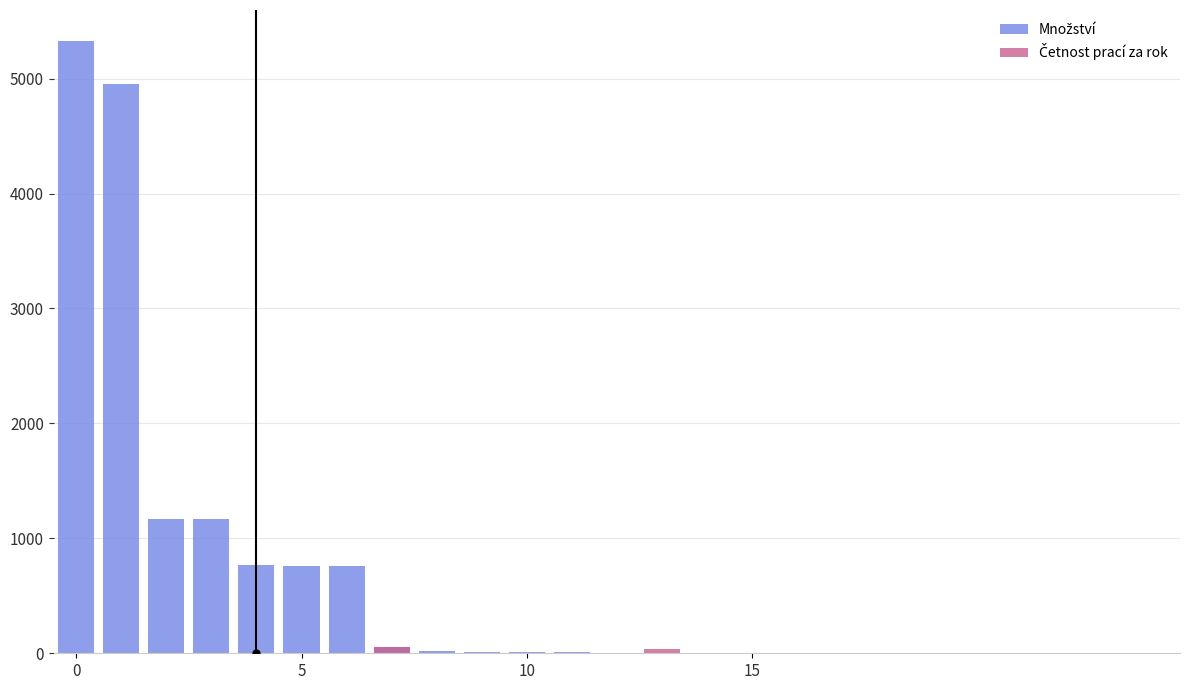

Which series changed the most between 6 and 7?

Množství